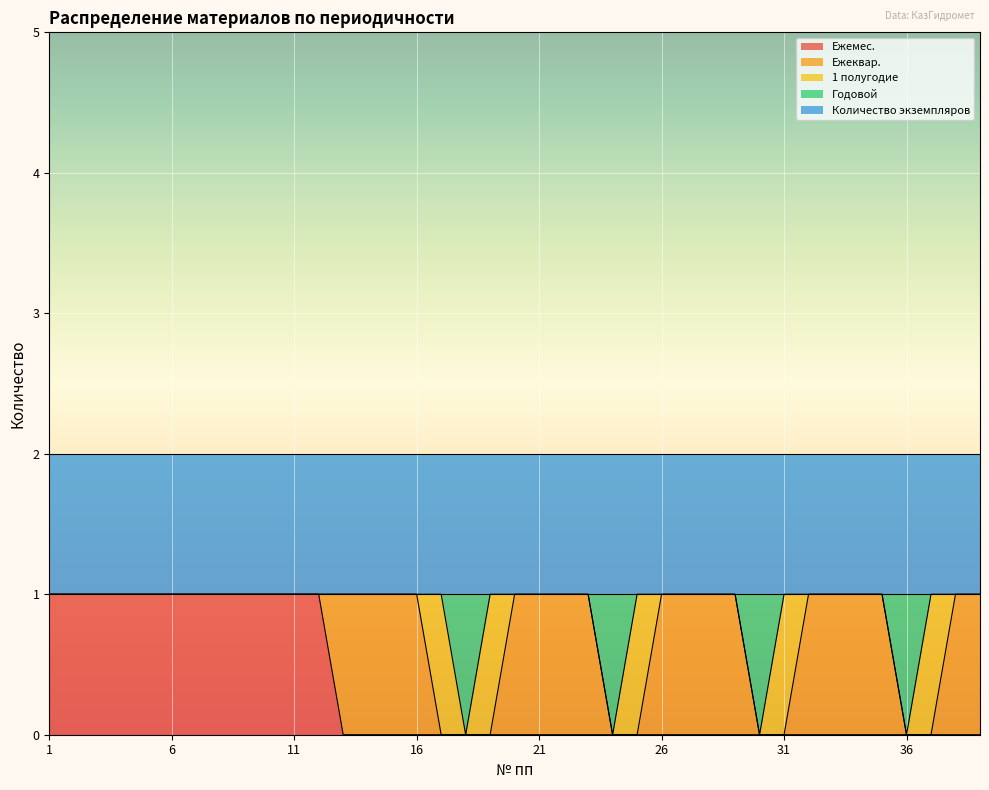

What is the value of the Количество экземпляров point at the 14th from the left?

1